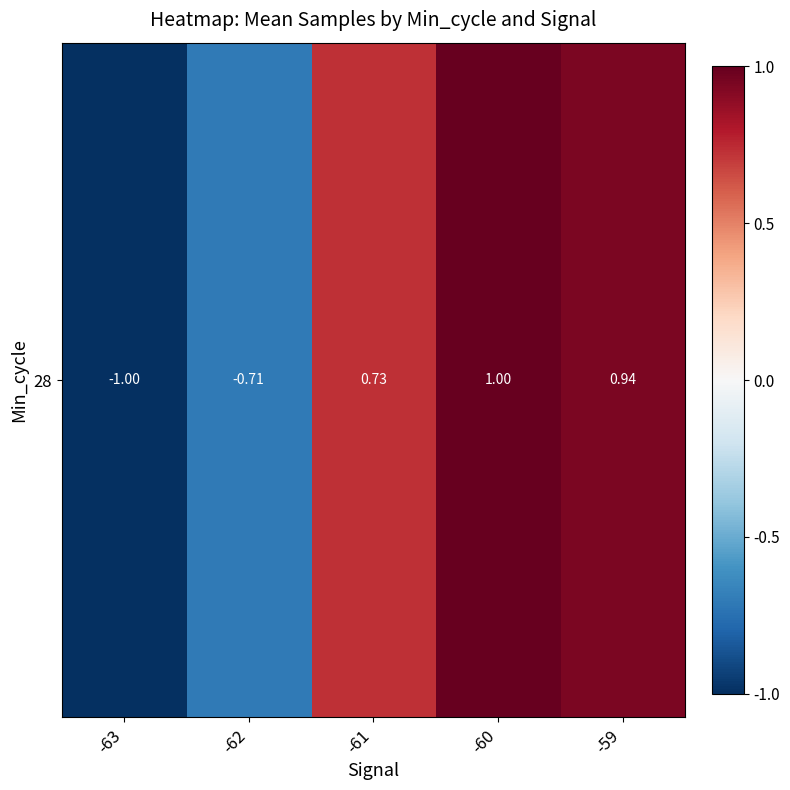

List the labels in order of value, largest first.

-60, -59, -61, -62, -63